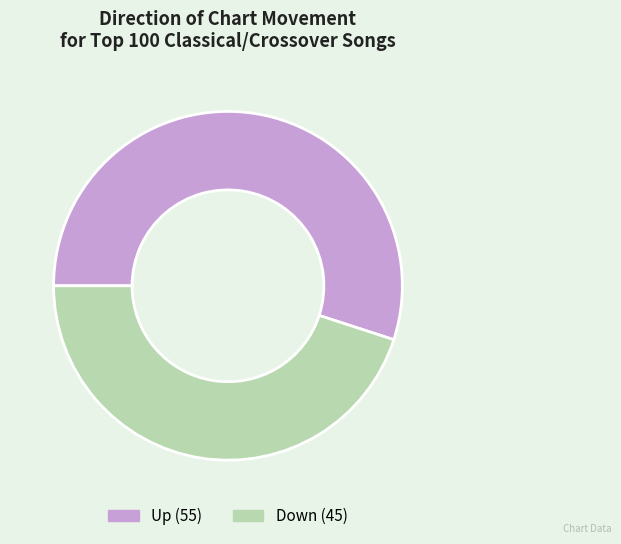

Is Up the majority of the pie?

Yes